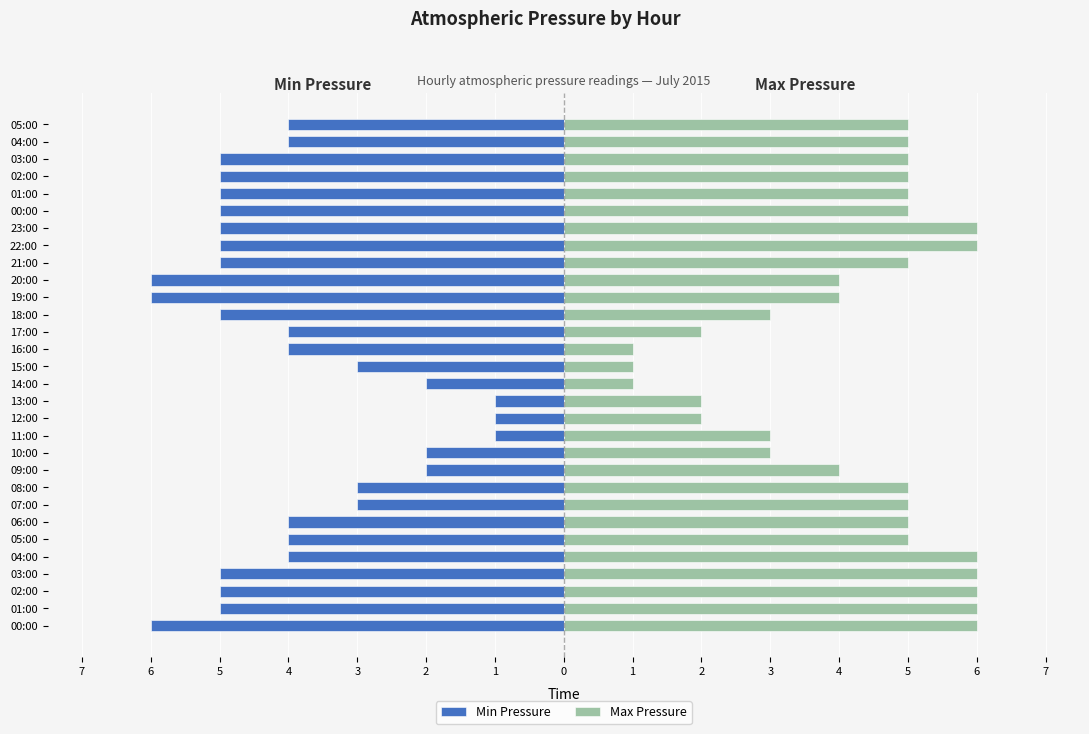

Between 00:00 and 03:00, which series saw the biggest shift?

Min Pressure